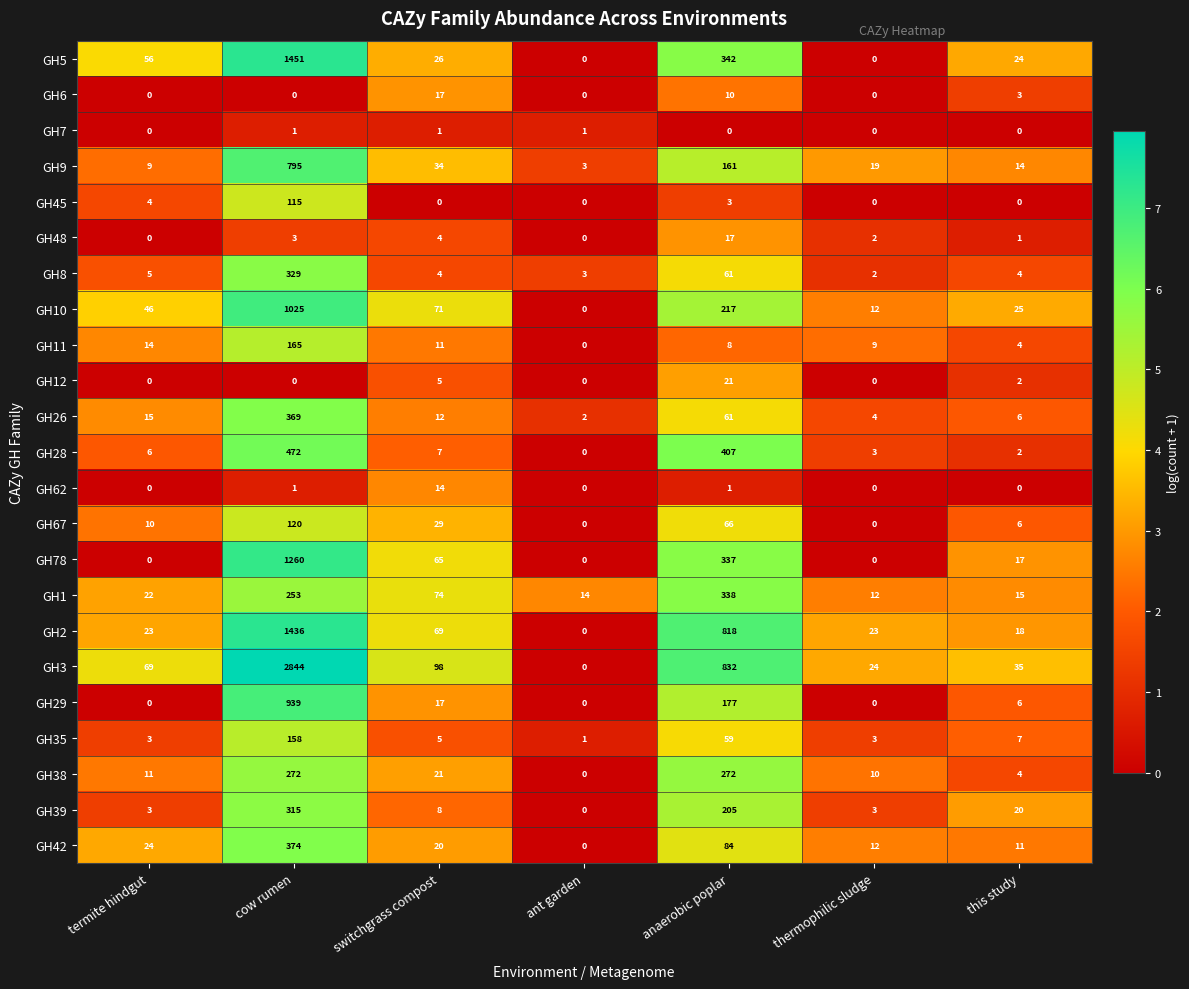

What value does the GH42 series have at cow rumen?

374